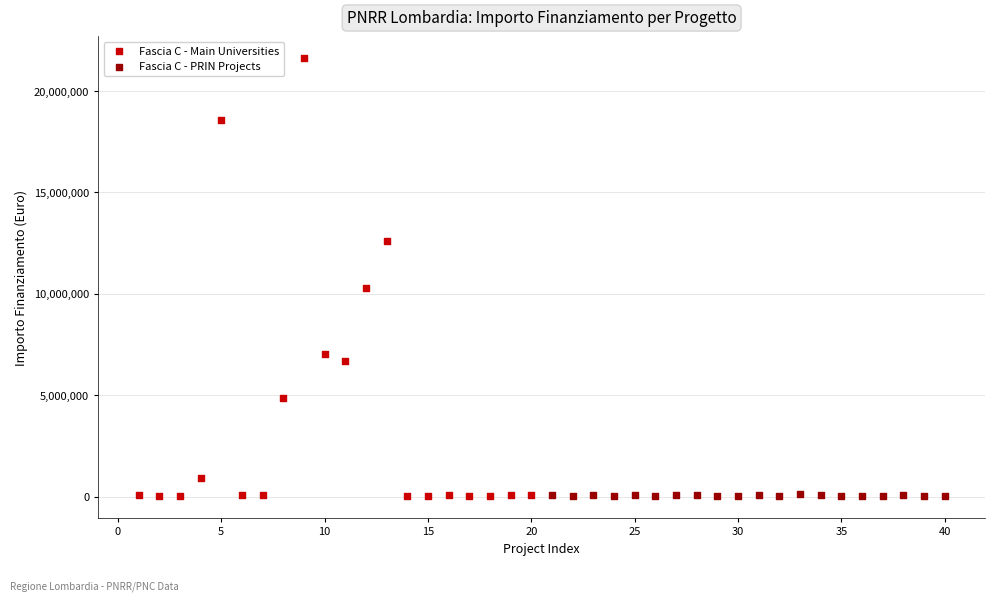

Which series has the widest spread of Y values?

Fascia C - Main Universities